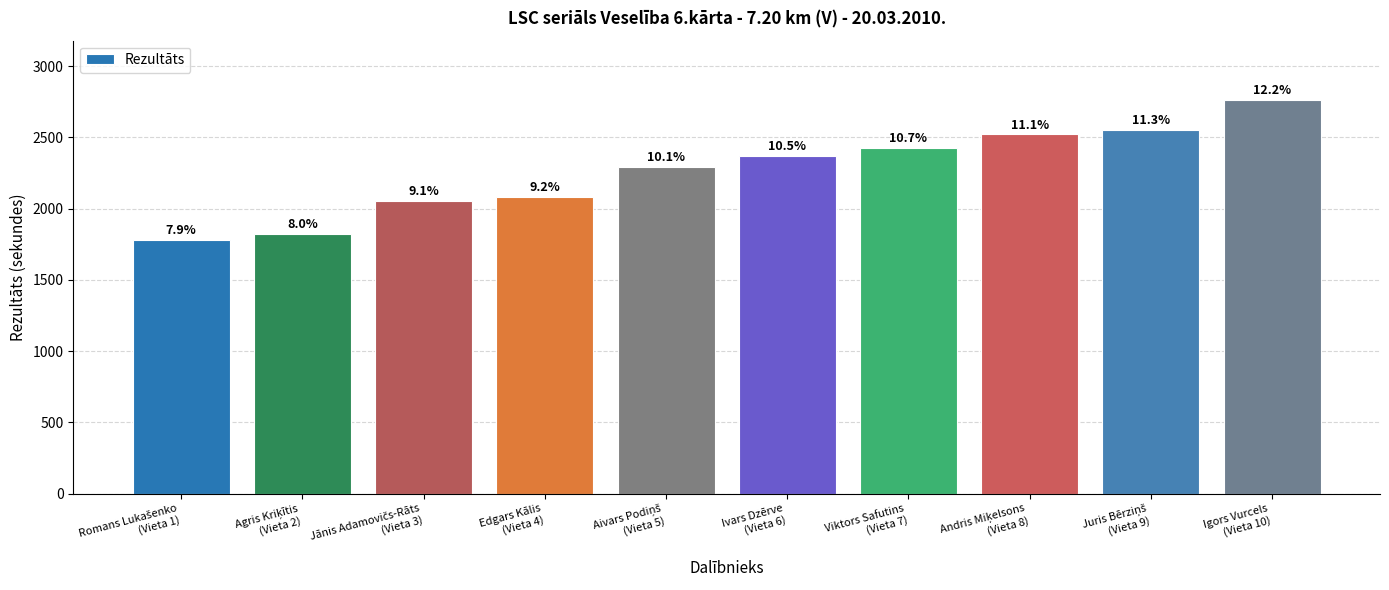

Which label corresponds to the smallest value in the chart?

Romans Lukašenko
(Vieta 1)